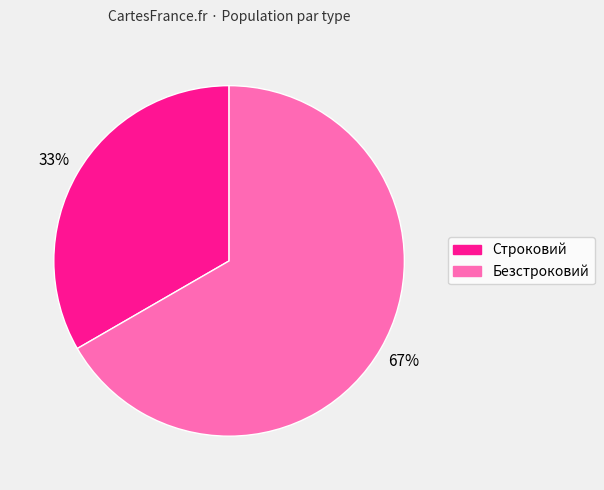

Which slice represents more than half of the pie?

Безстроковий